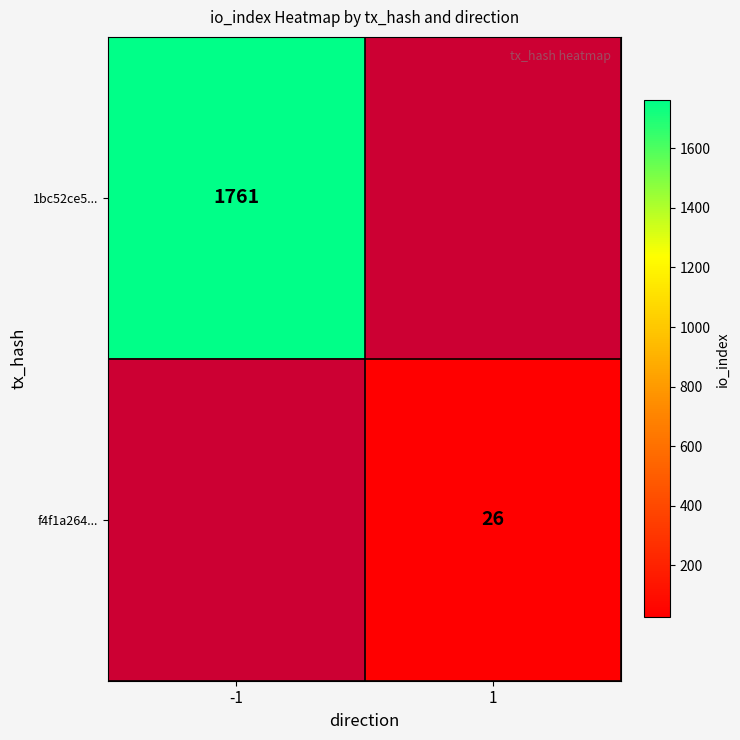

Is it true that 1bc52ce5... equals 666 at -1?

False